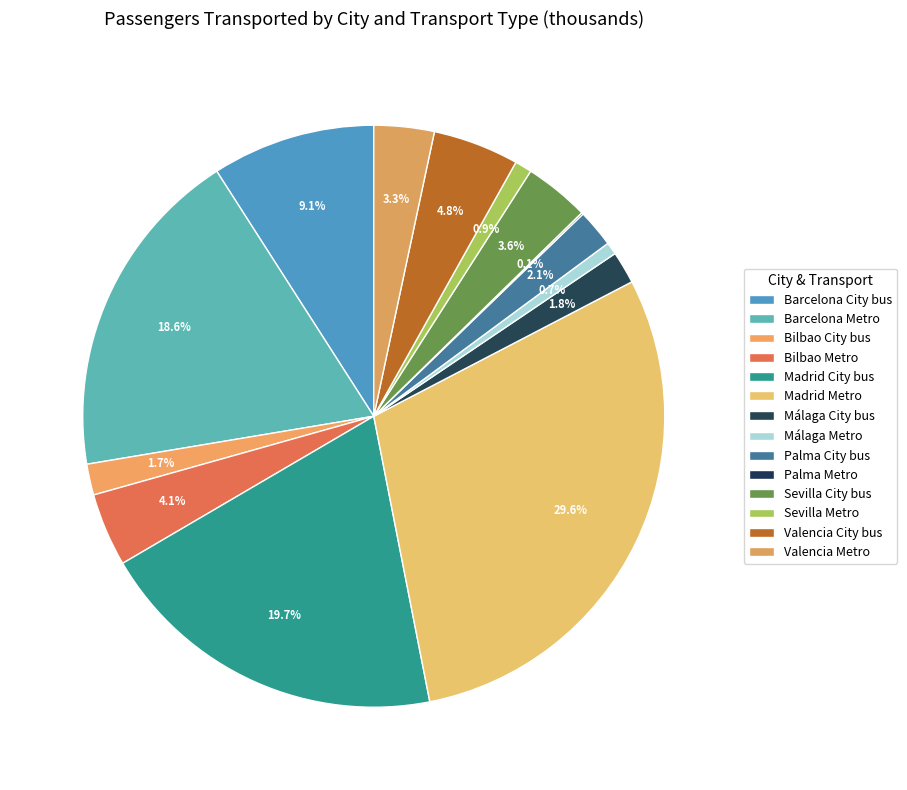

To the nearest percent, what percentage of the pie is Bilbao City bus?

2%